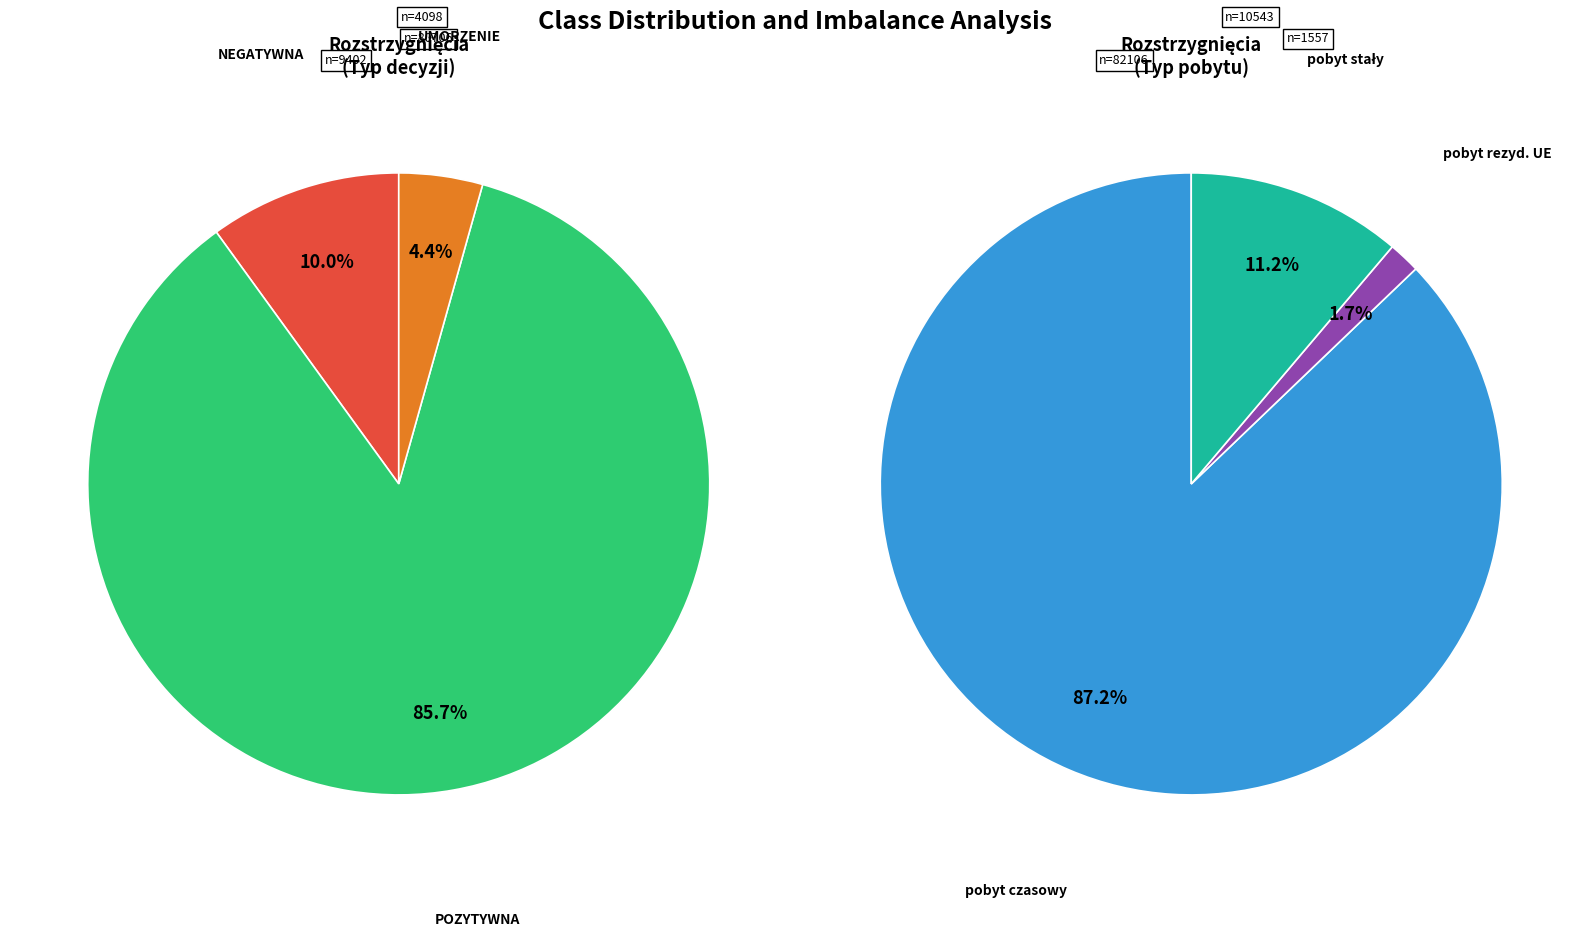

Is it true that pobyt czasowy is 69% of the pie?

False